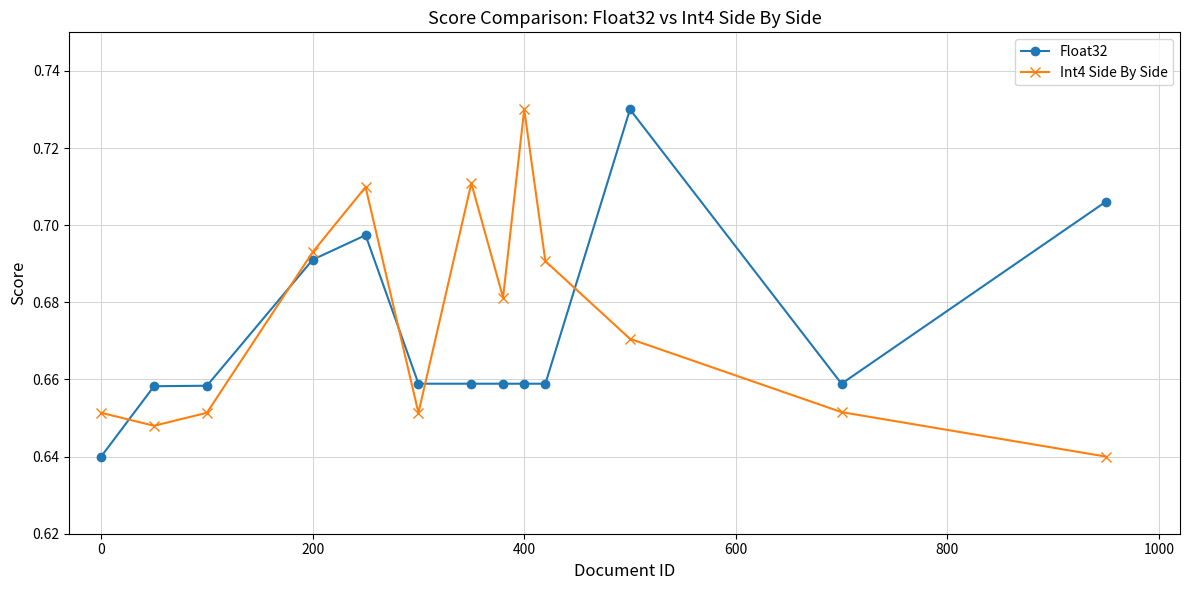

True or false: Float32 and Int4 Side By Side cross at least once.

True